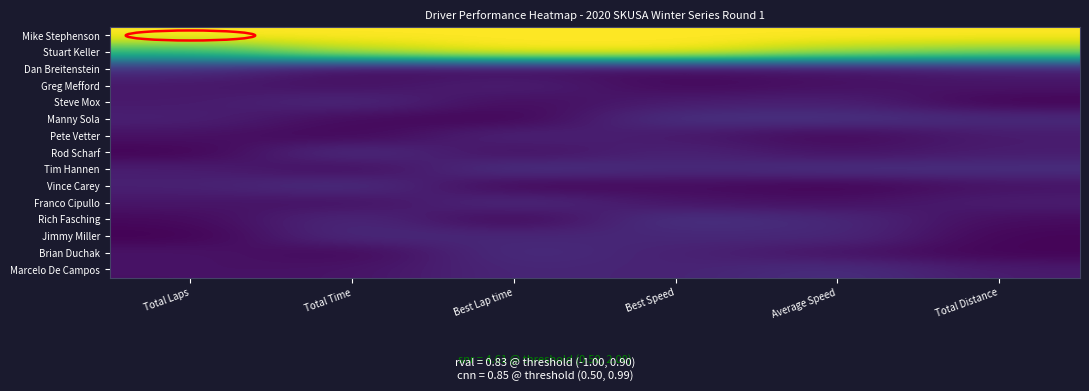

Reading right to left, extract all data points from this chart.

Mike Stephenson: Total Distance=1.0	Average Speed=1.0	Best Speed=1.0	Best Lap time=1.0	Total Time=1.0	Total Laps=1.0
Stuart Keller: Total Distance=0.8	Average Speed=0.9	Best Speed=1.0	Best Lap time=1.0	Total Time=0.9	Total Laps=0.7
Dan Breitenstein: Total Distance=0.1	Average Speed=0.0	Best Speed=0.0	Best Lap time=0.0	Total Time=0.0	Total Laps=0.1
Greg Mefford: Total Distance=0.1	Average Speed=0.0	Best Speed=0.0	Best Lap time=0.1	Total Time=0.0	Total Laps=0.1
Steve Mox: Total Distance=0.0	Average Speed=0.1	Best Speed=0.1	Best Lap time=0.0	Total Time=0.1	Total Laps=0.1
Manny Sola: Total Distance=0.1	Average Speed=0.1	Best Speed=0.1	Best Lap time=0.0	Total Time=0.0	Total Laps=0.1
Pete Vetter: Total Distance=0.1	Average Speed=0.0	Best Speed=0.1	Best Lap time=0.1	Total Time=0.0	Total Laps=0.0
Rod Scharf: Total Distance=0.1	Average Speed=0.0	Best Speed=0.1	Best Lap time=0.0	Total Time=0.1	Total Laps=0.0
Tim Hannen: Total Distance=0.1	Average Speed=0.1	Best Speed=0.1	Best Lap time=0.1	Total Time=0.0	Total Laps=0.1
Vince Carey: Total Distance=0.0	Average Speed=0.0	Best Speed=0.0	Best Lap time=0.0	Total Time=0.1	Total Laps=0.1
Franco Cipullo: Total Distance=0.1	Average Speed=0.0	Best Speed=0.1	Best Lap time=0.1	Total Time=0.0	Total Laps=0.1
Rich Fasching: Total Distance=0.0	Average Speed=0.1	Best Speed=0.1	Best Lap time=0.0	Total Time=0.1	Total Laps=0.0
Jimmy Miller: Total Distance=0.0	Average Speed=0.1	Best Speed=0.1	Best Lap time=0.1	Total Time=0.1	Total Laps=0.0
Brian Duchak: Total Distance=0.0	Average Speed=0.0	Best Speed=0.1	Best Lap time=0.1	Total Time=0.0	Total Laps=0.1
Marcelo De Campos: Total Distance=0.1	Average Speed=0.1	Best Speed=0.1	Best Lap time=0.1	Total Time=0.0	Total Laps=0.0